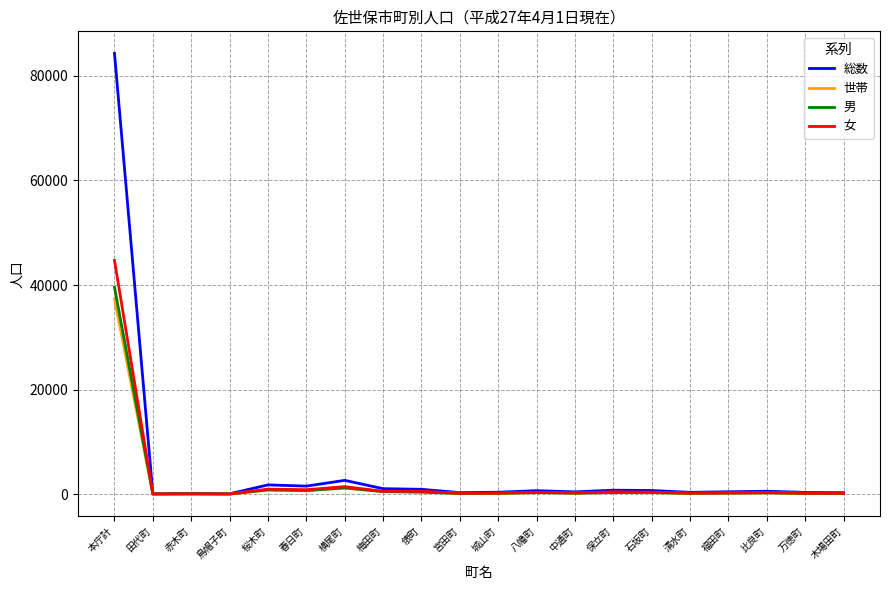

At which label is 総数 closest to 42193?

横尾町